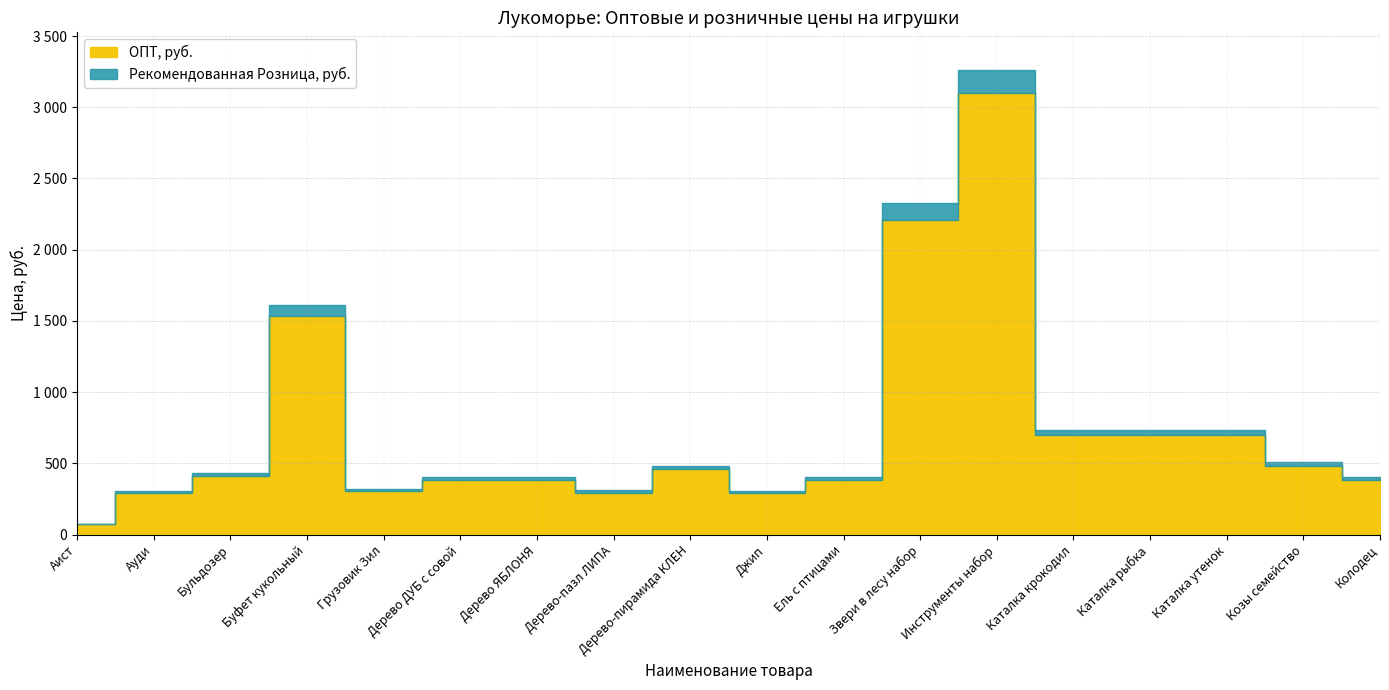

What is the label of the 10th point from the left?

Джип